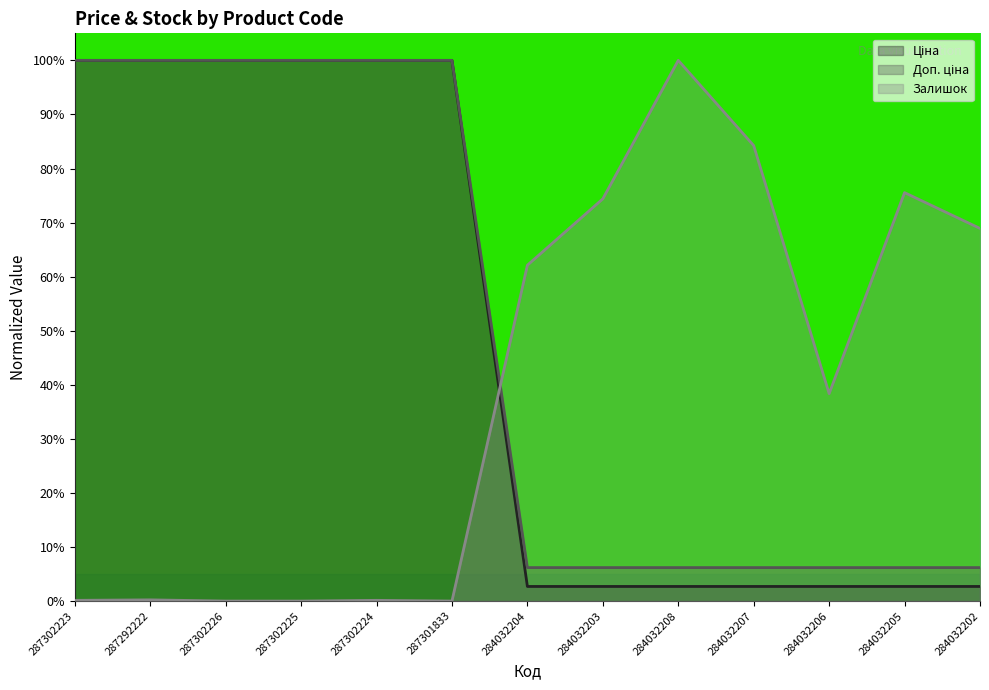

The Ціна (line) series shows 0.0 at 284032205. True or false?

False